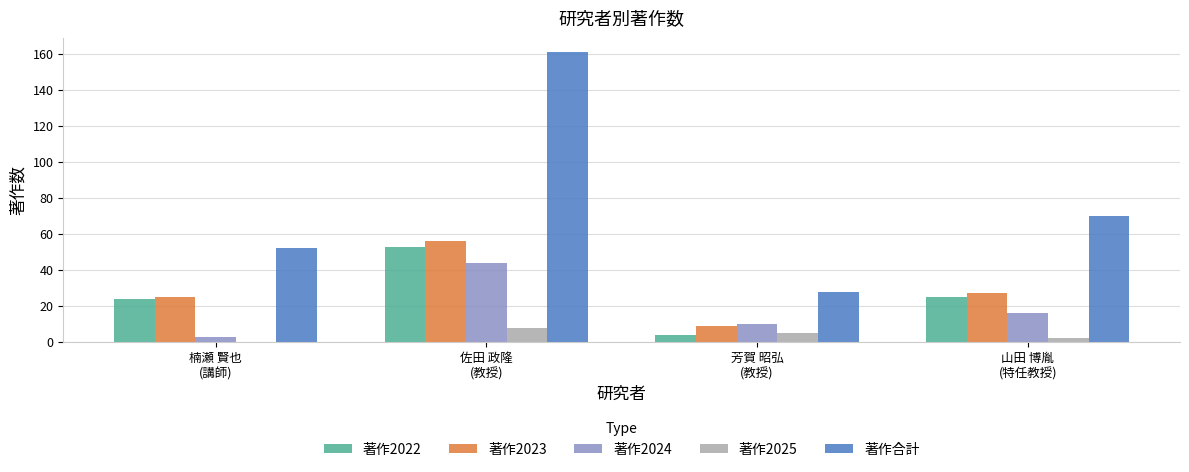

Does the chart contain stacked bars?

No